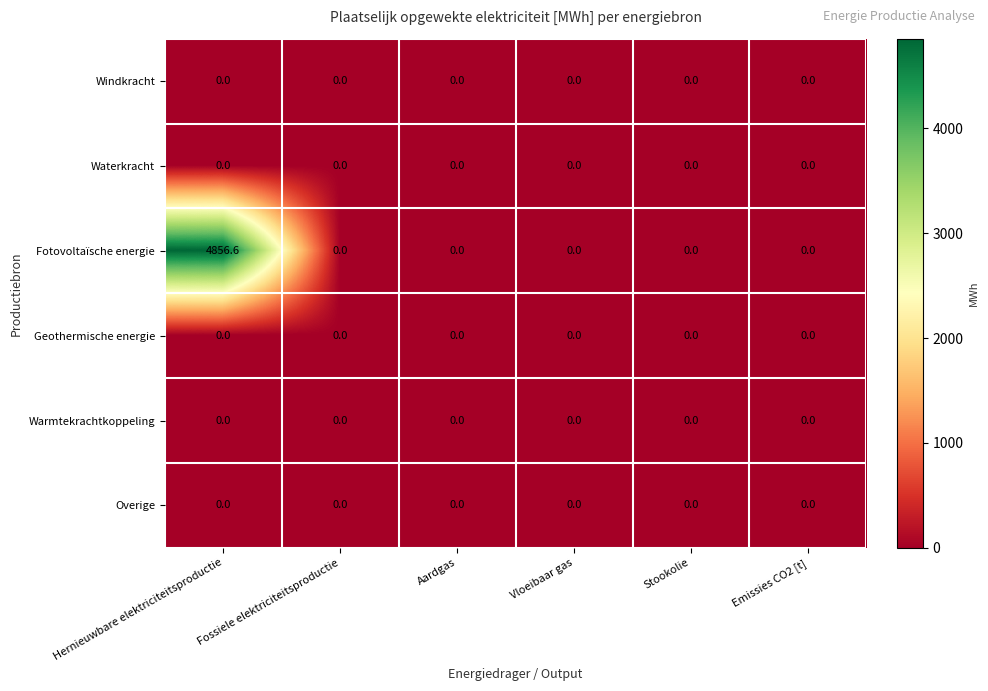

Which series has the widest spread of values?

Fotovoltaïsche energie